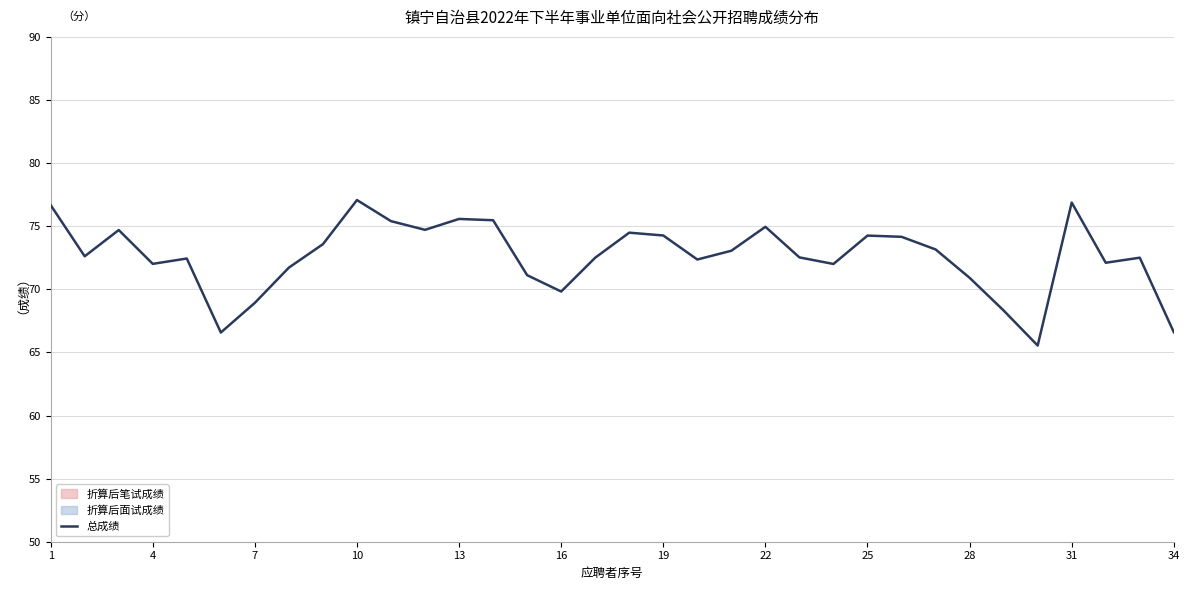

The chart shows a value of 31.6 at 26. True or false?

False